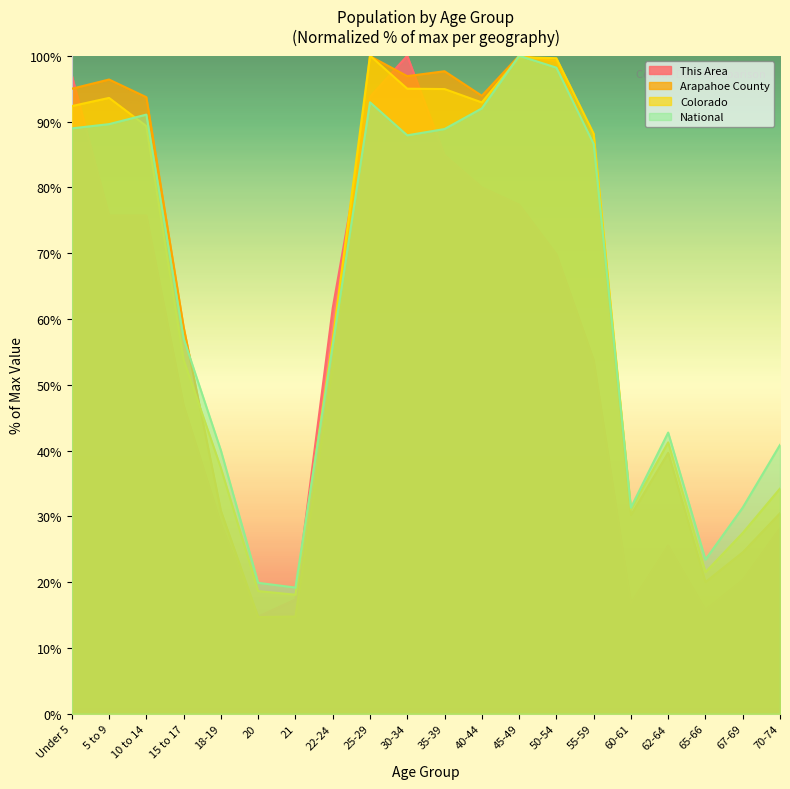

What are all the series names shown in the legend?

This Area, Arapahoe County, Colorado, National